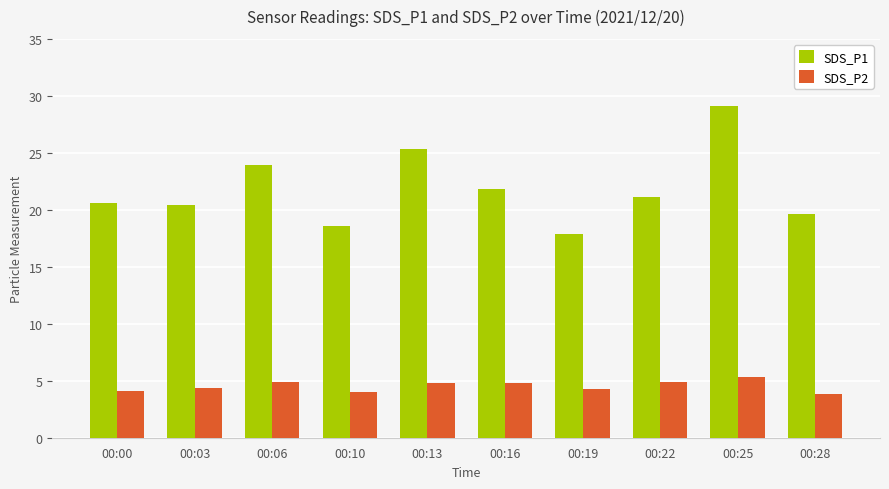

List the series in order of their peak value, highest first.

SDS_P1, SDS_P2